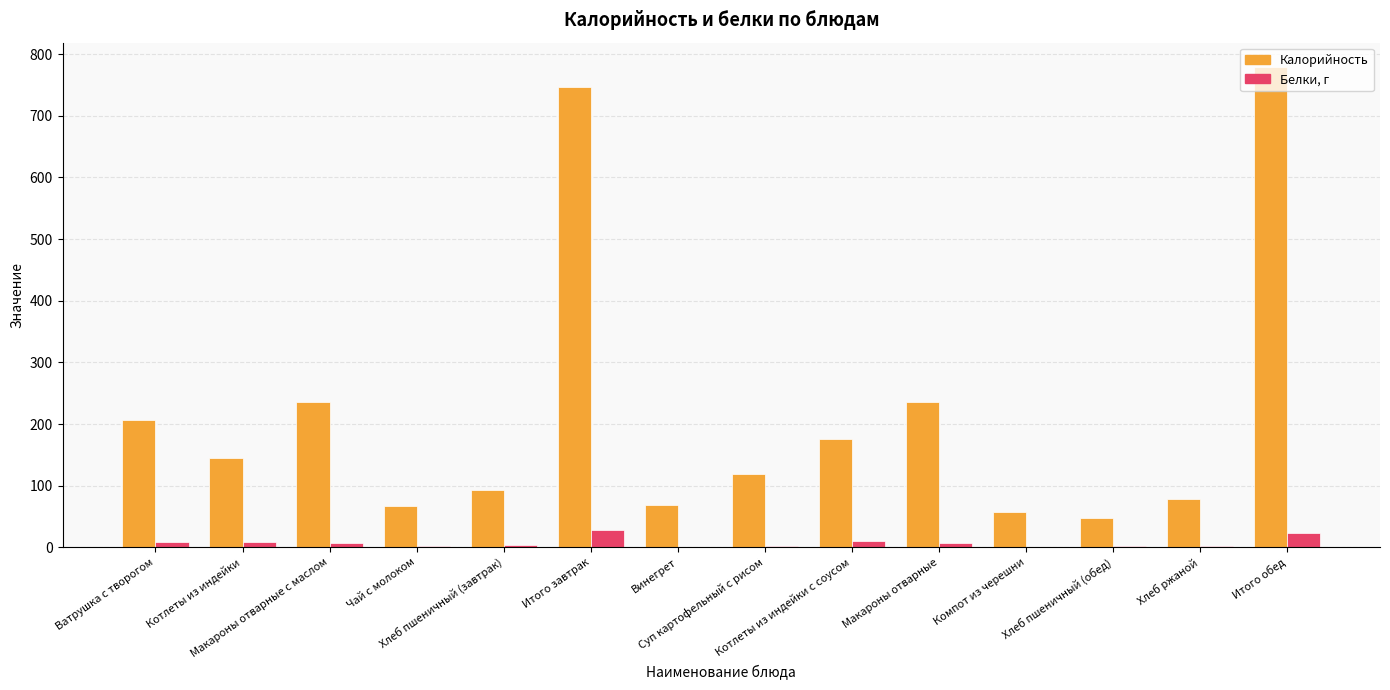

What is the sum of all Белки, г values?

103.7